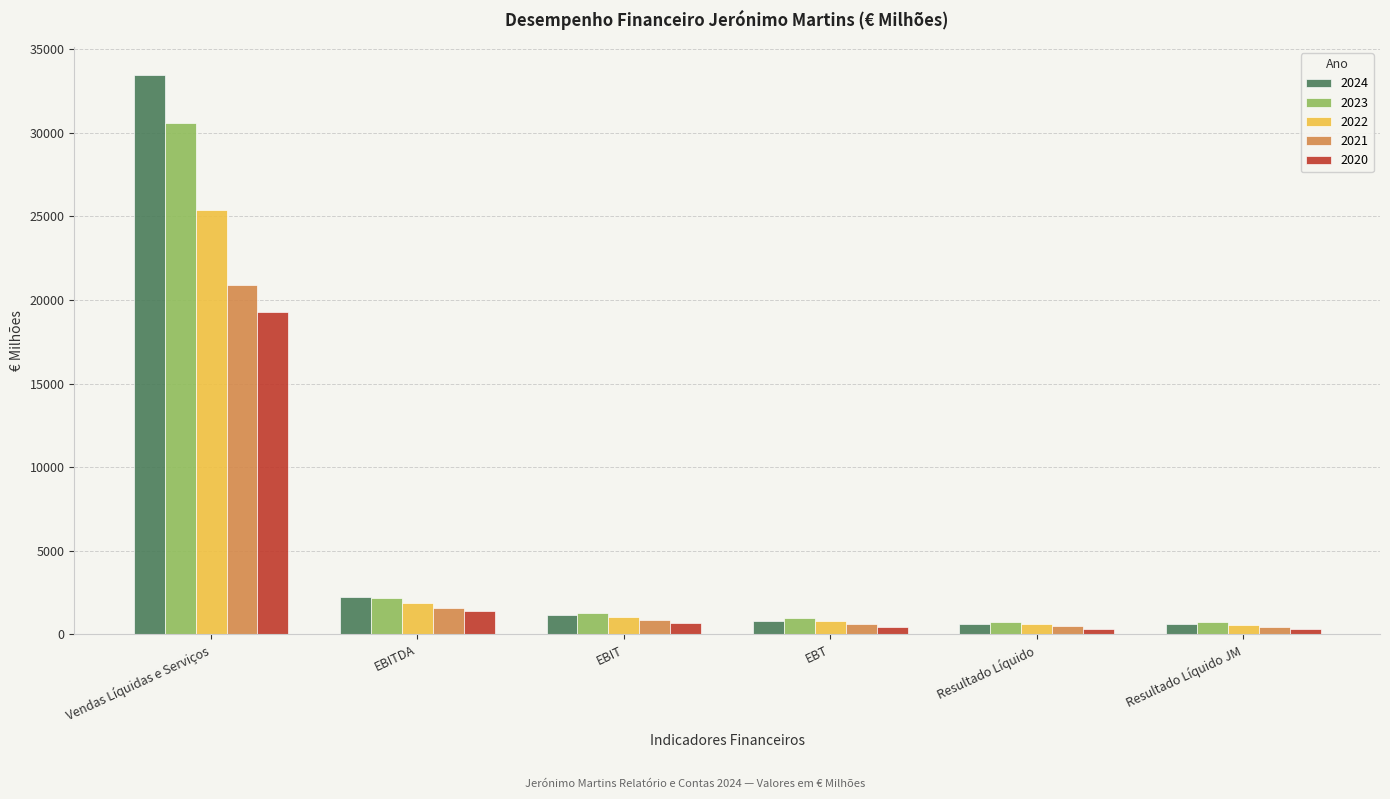

What is the total value across all series at Vendas Líquidas e Serviços?

129639